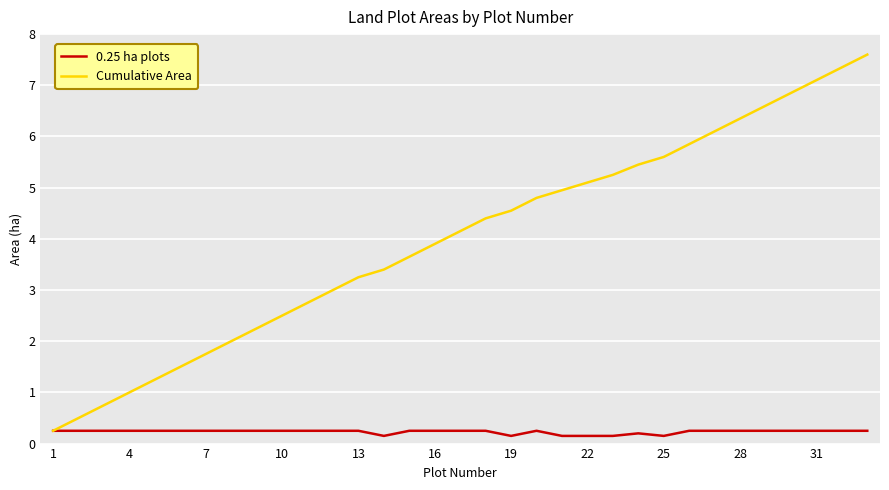

What is the average value of the Cumulative Area series?

4.0